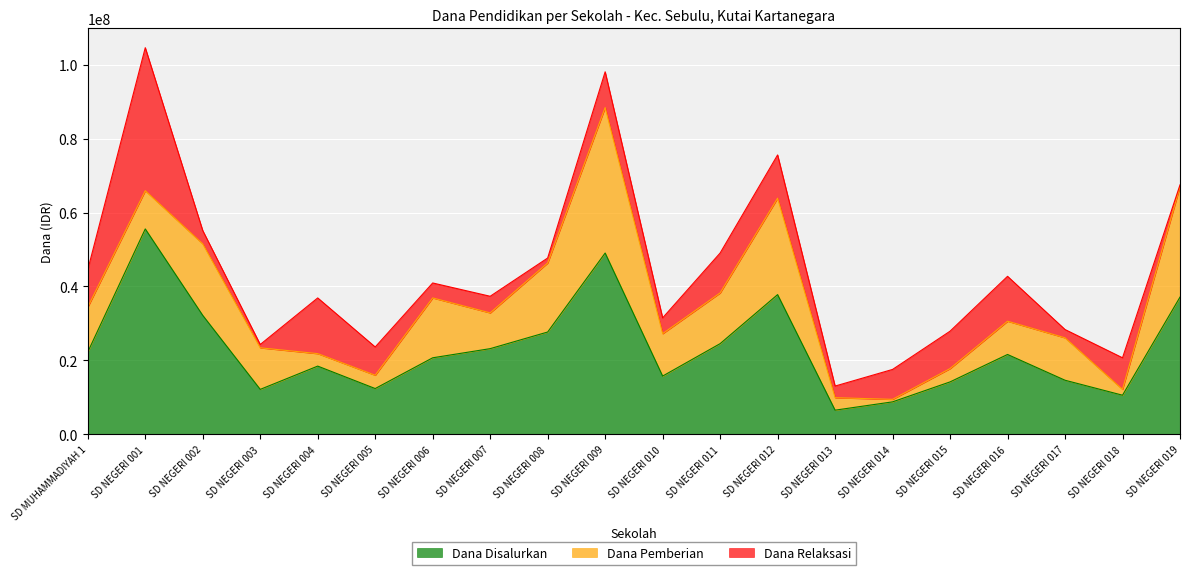

What is the difference between the Dana Relaksasi values at SD NEGERI 017 and SD NEGERI 004?

12825000